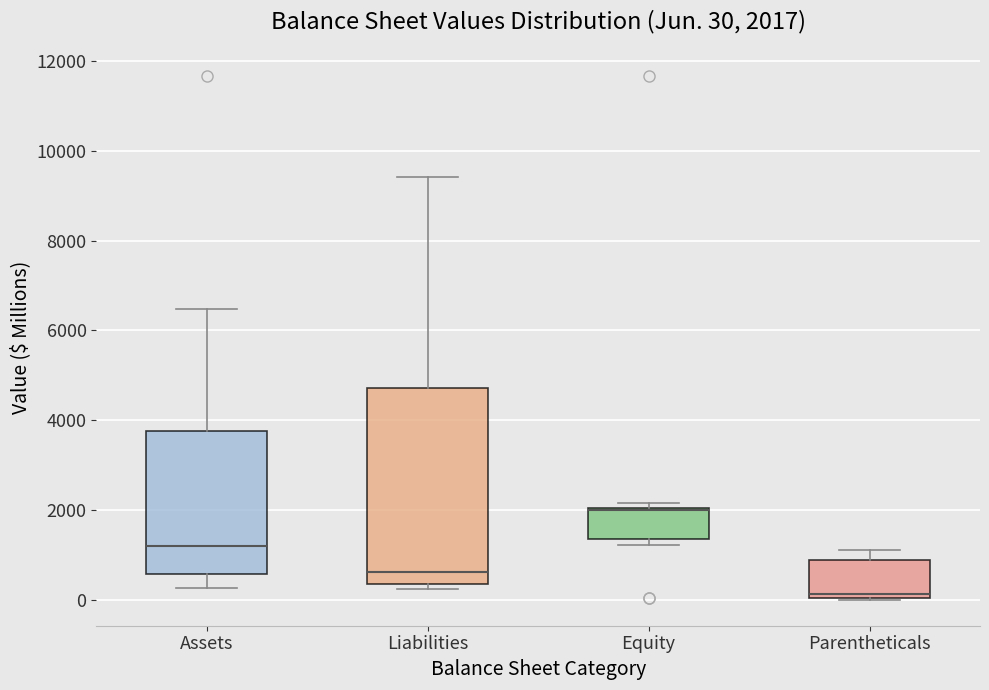

Which box is the tallest, from its lower edge to its upper edge?

Liabilities